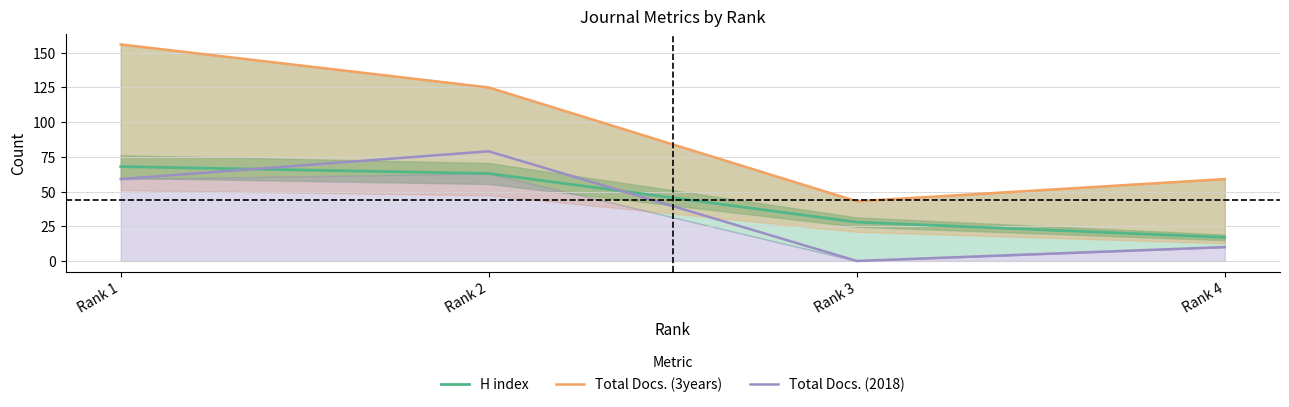

Which series has the largest total across all categories?

Total Docs. (3years)